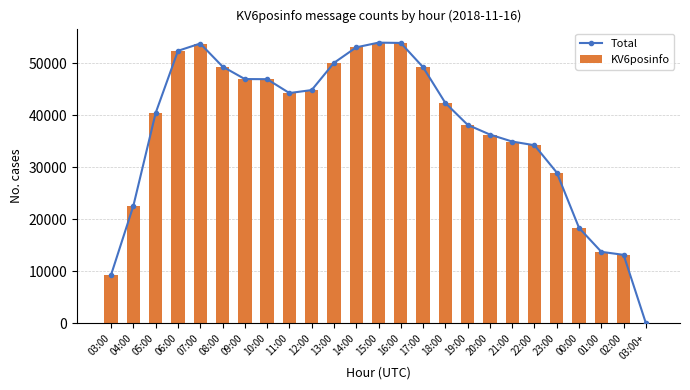

At which label does Total reach its peak?

15:00